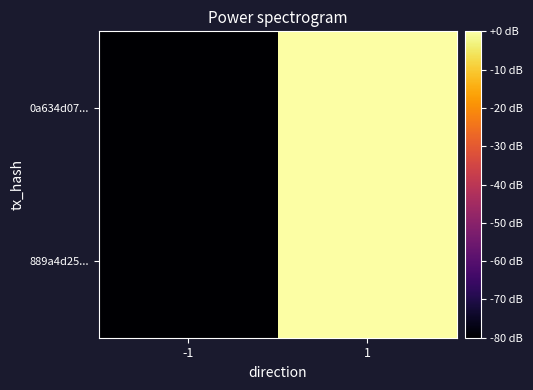

Which has a higher value, 1 or -1?

1